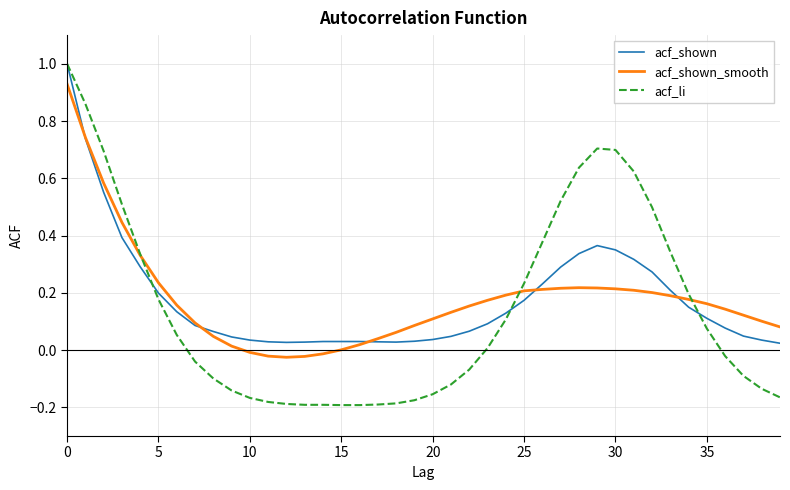

True or false: acf_shown and acf_li intersect in this chart.

True